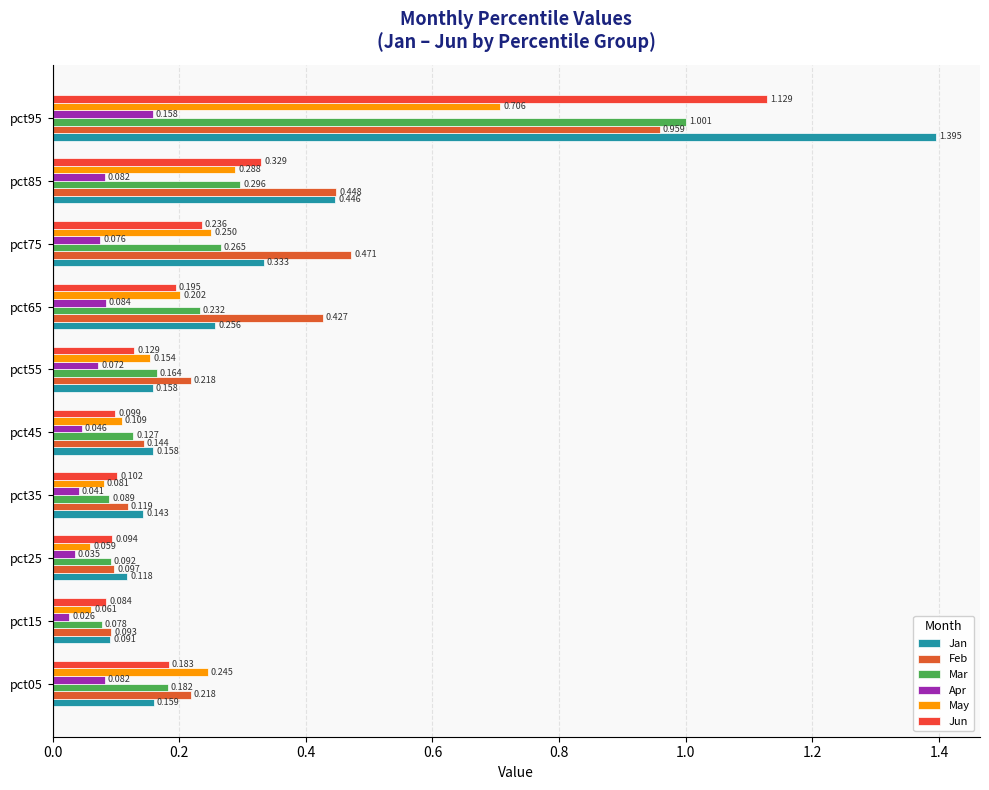

What is the sum of all May values?

2.2